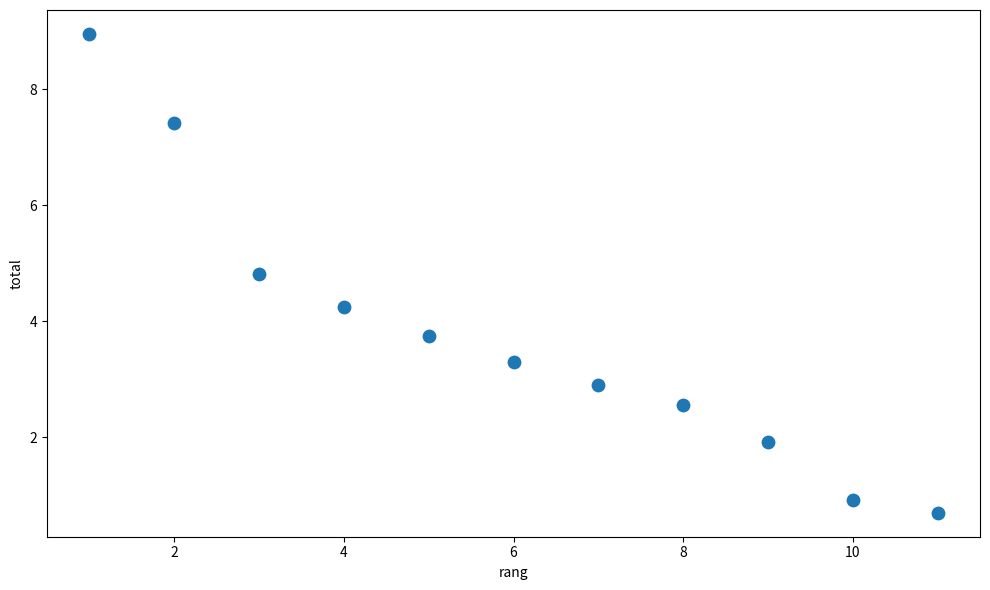

What is the range of X values (max minus min)?

10.0